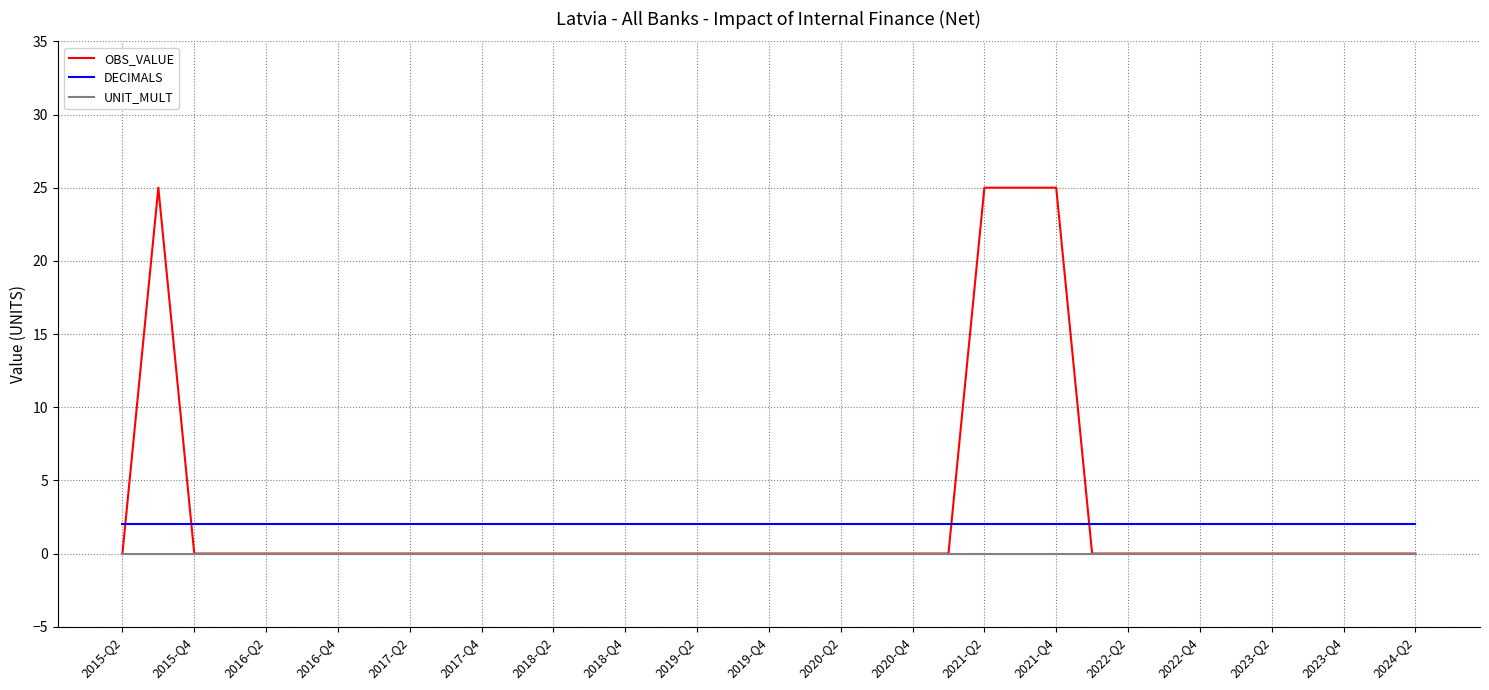

How many intersections are there between DECIMALS and OBS_VALUE?

4